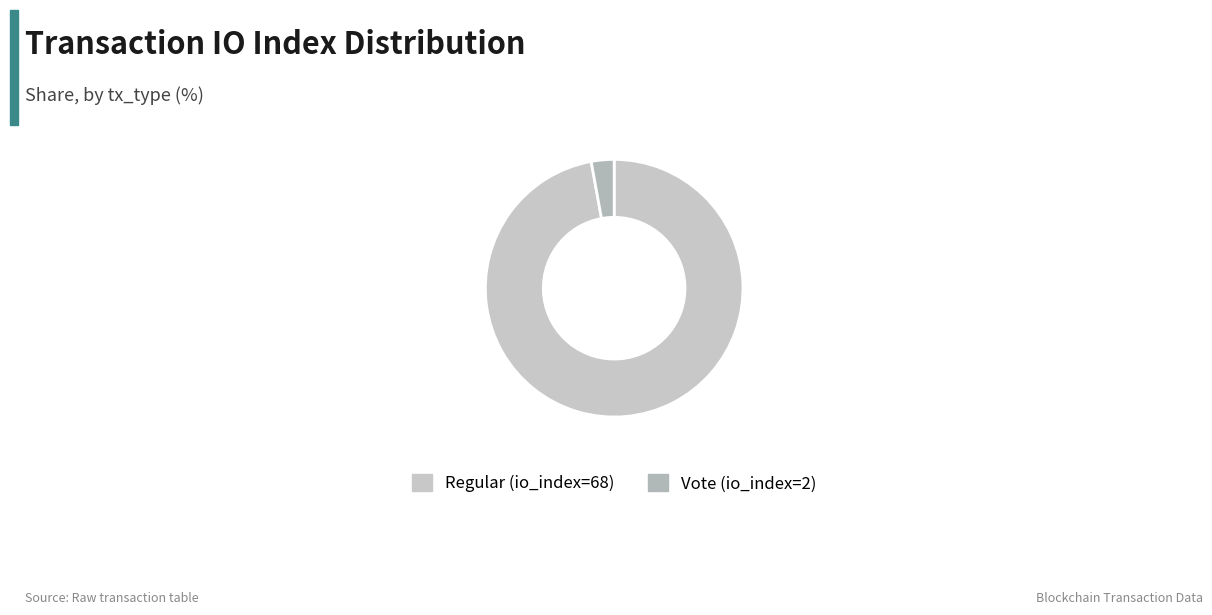

The Regular (io_index=68) slice represents 97% of the pie. True or false?

True